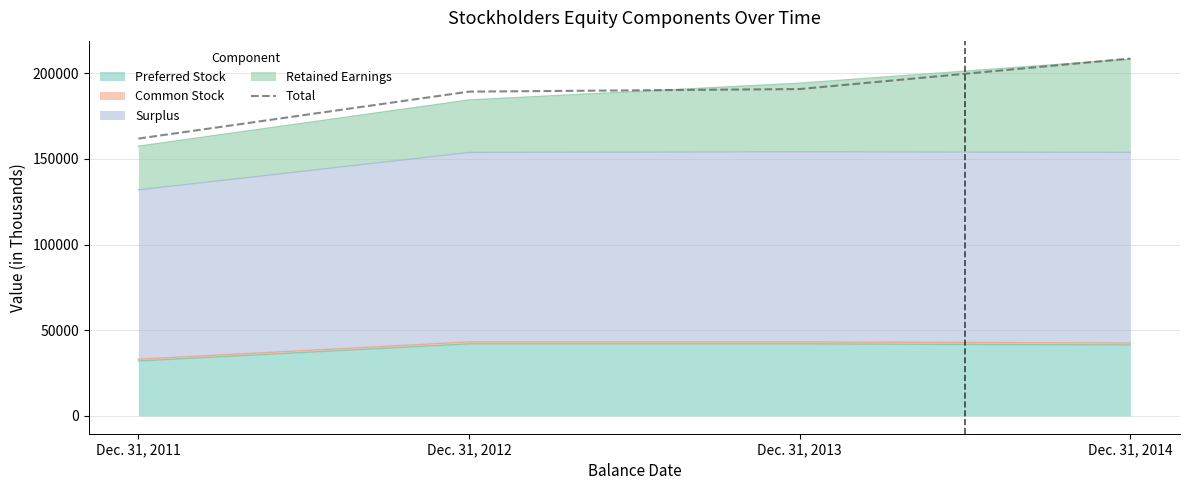

What is the change in value from Dec. 31, 2013 to Dec. 31, 2014?

+17815